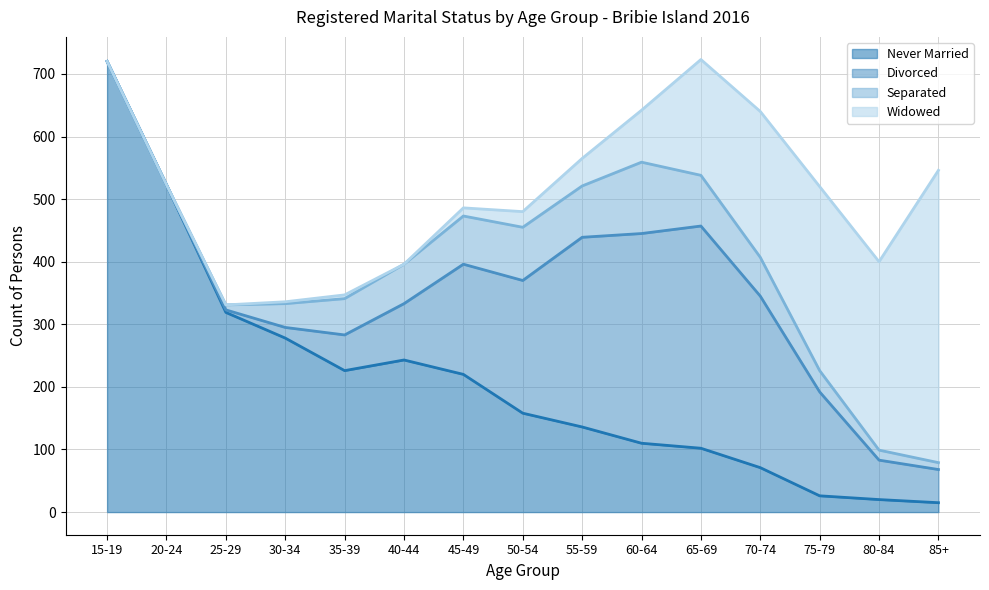

At 45-49, list the series in order from largest to smallest.

Never Married, Divorced, Separated, Widowed